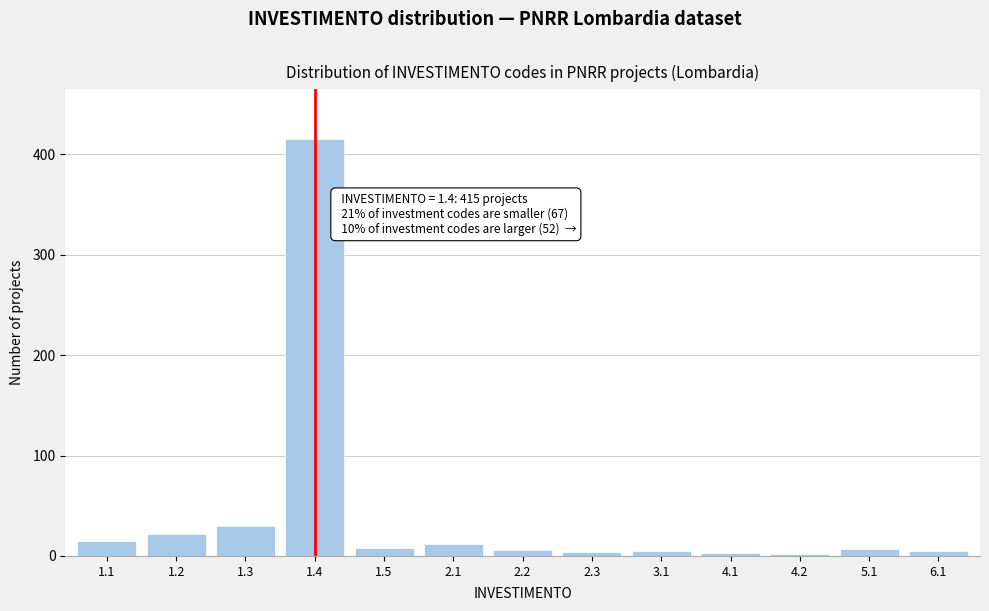

What is the difference between the second highest and minimum values?

28